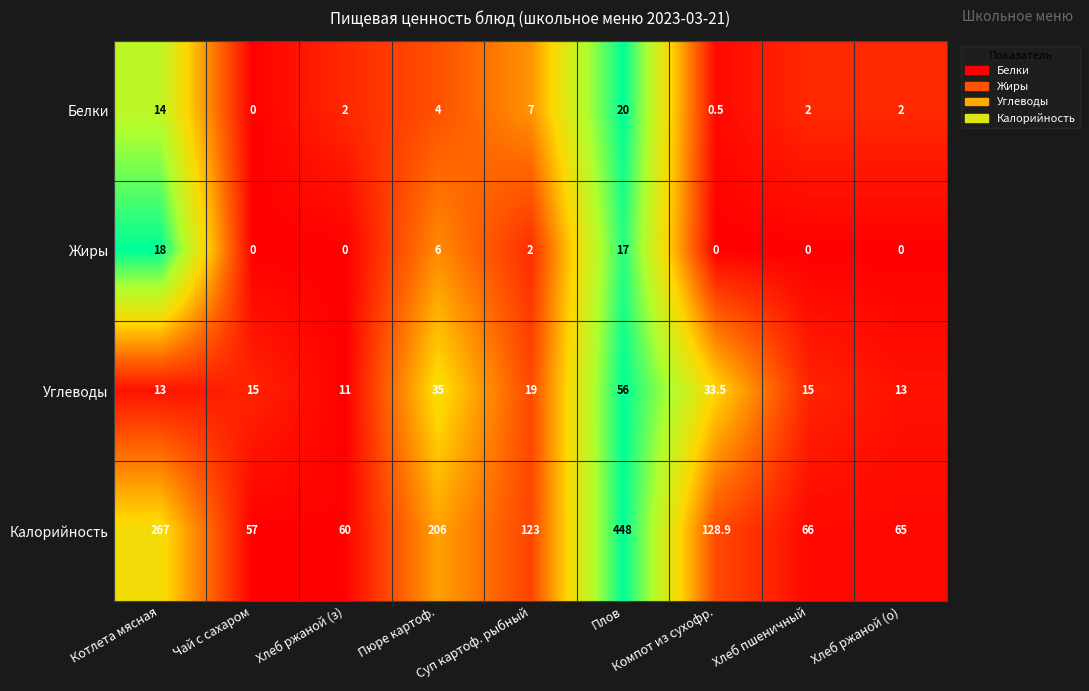

At how many categories does at least one series exceed 0?

9